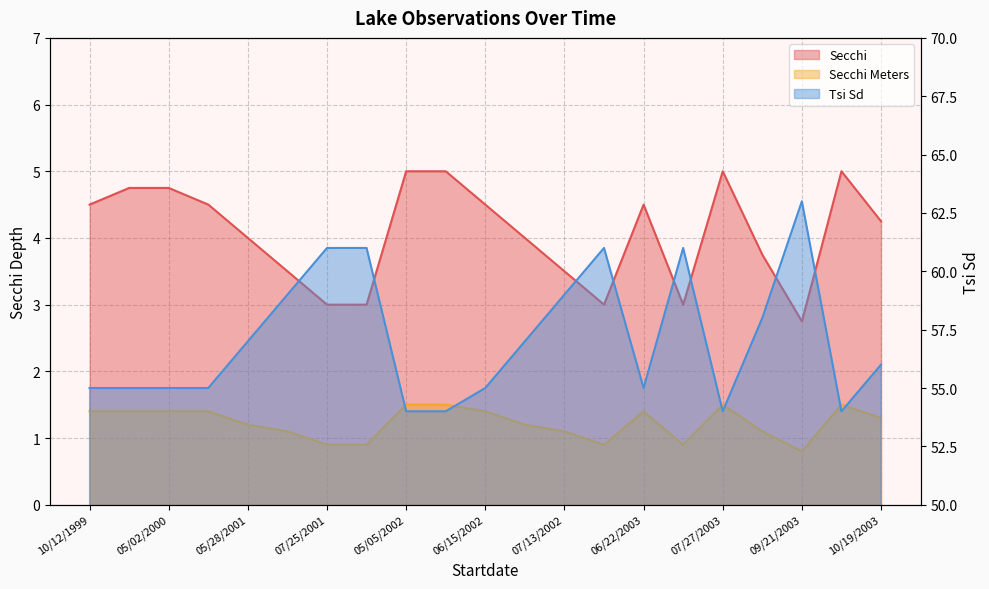

In Secchi Meters, how many points are lower than both neighbors (excluding endpoints)?

3